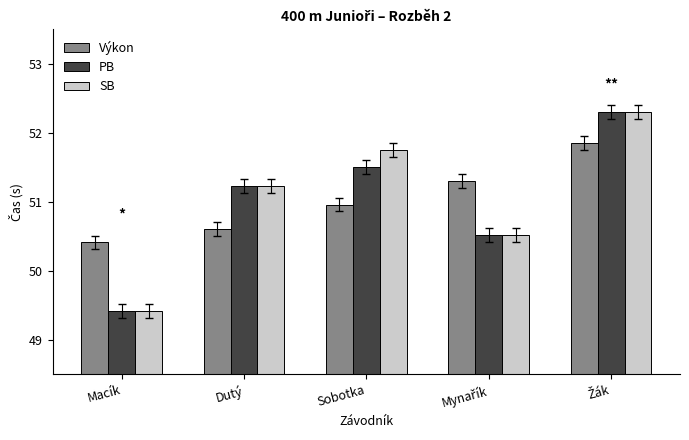

Does the chart contain any negative values?

No